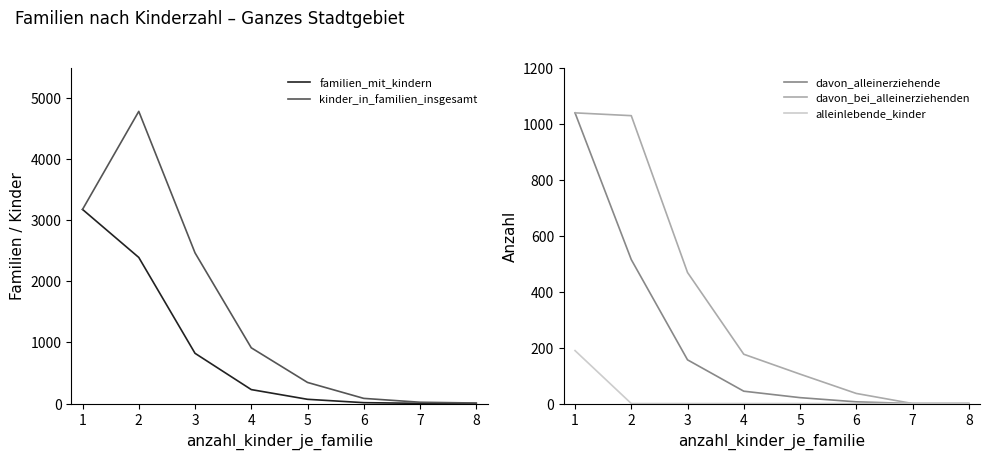

True or false: alleinlebende_kinder has a value of -79 at 1.

False